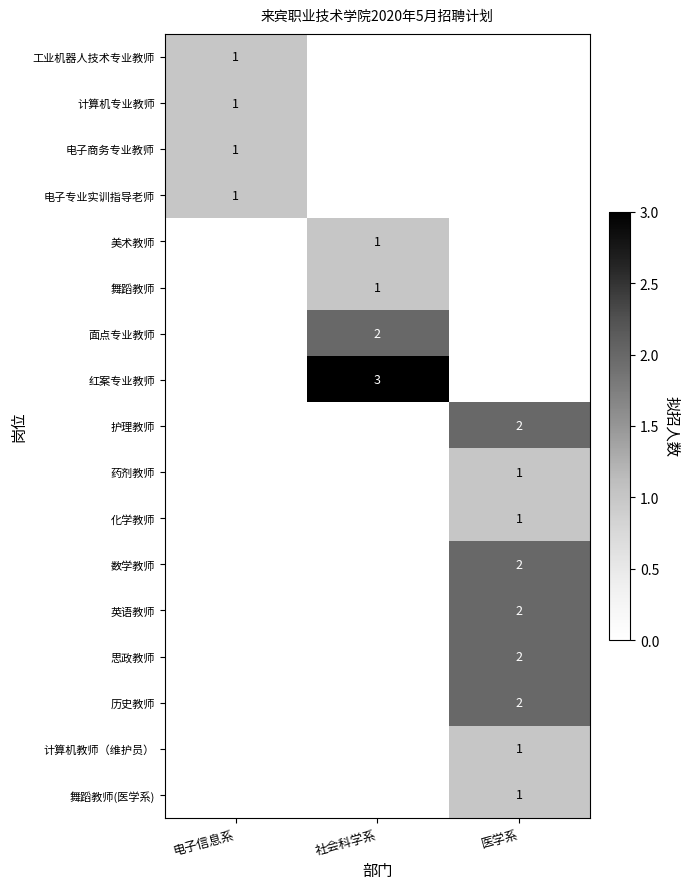

How many values in 计算机教师（维护员） are above zero?

1